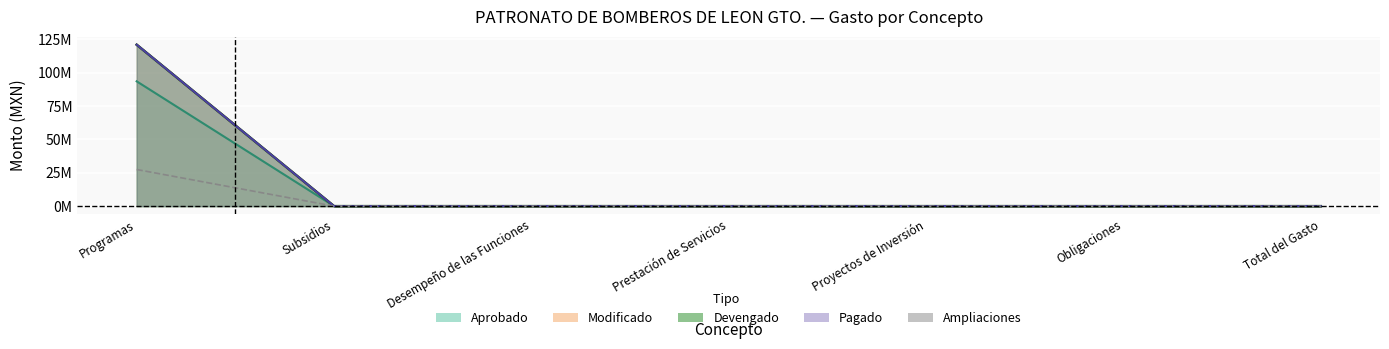

What is the approximate value at Programas?

27420739.9